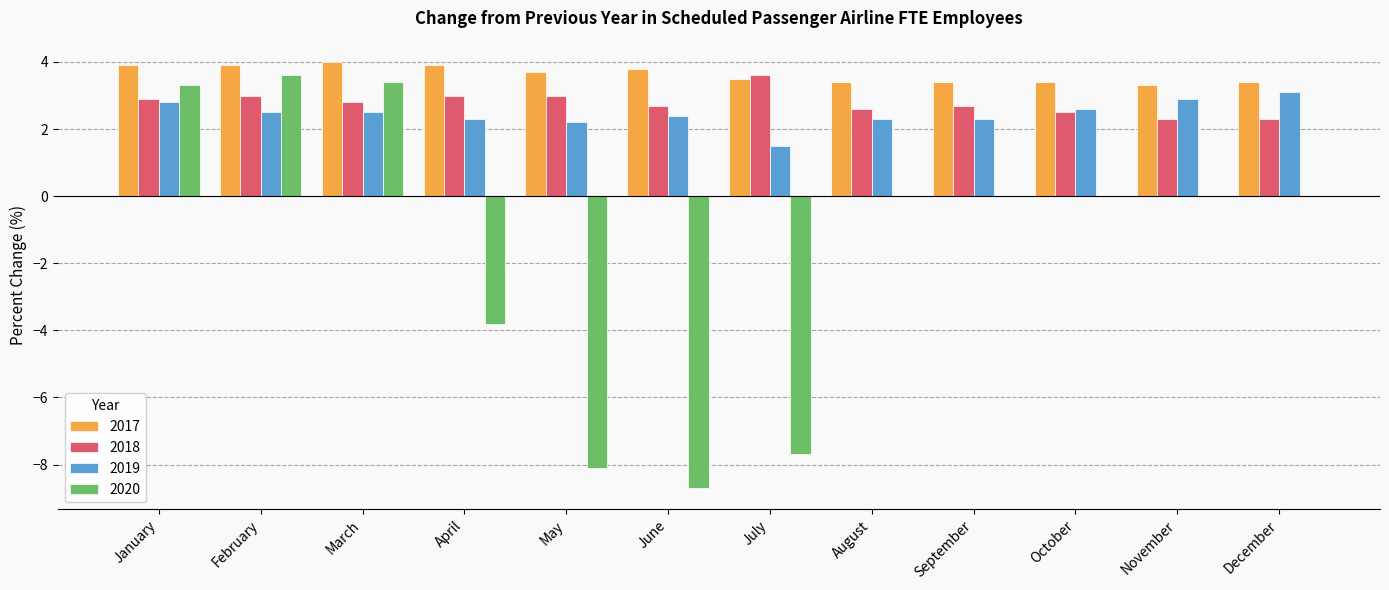

What is the average value of the 2020 series?

-1.5